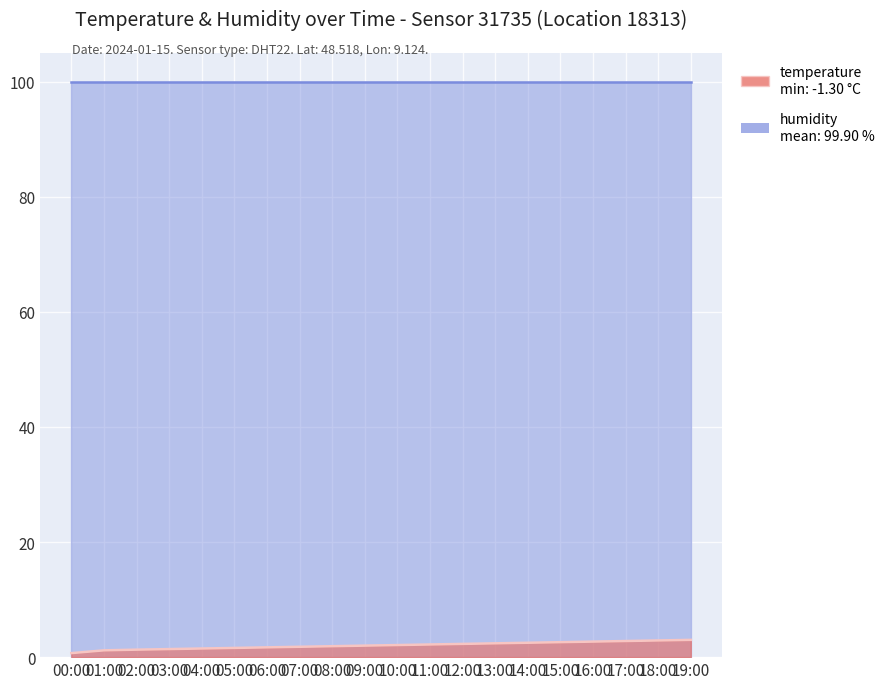

What value does the data have at 12:00?

2.3